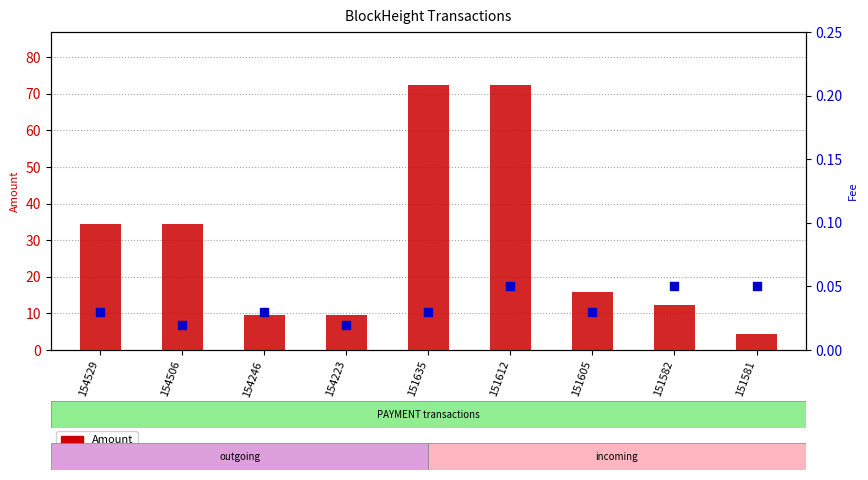

At how many categories does at least one series exceed 51?

2